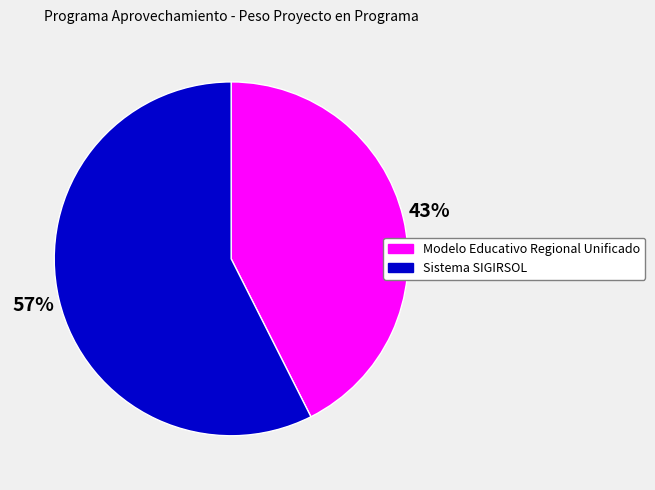

To the nearest percent, what is the combined percentage of Modelo Educativo Regional Unificado and Sistema SIGIRSOL?

100%